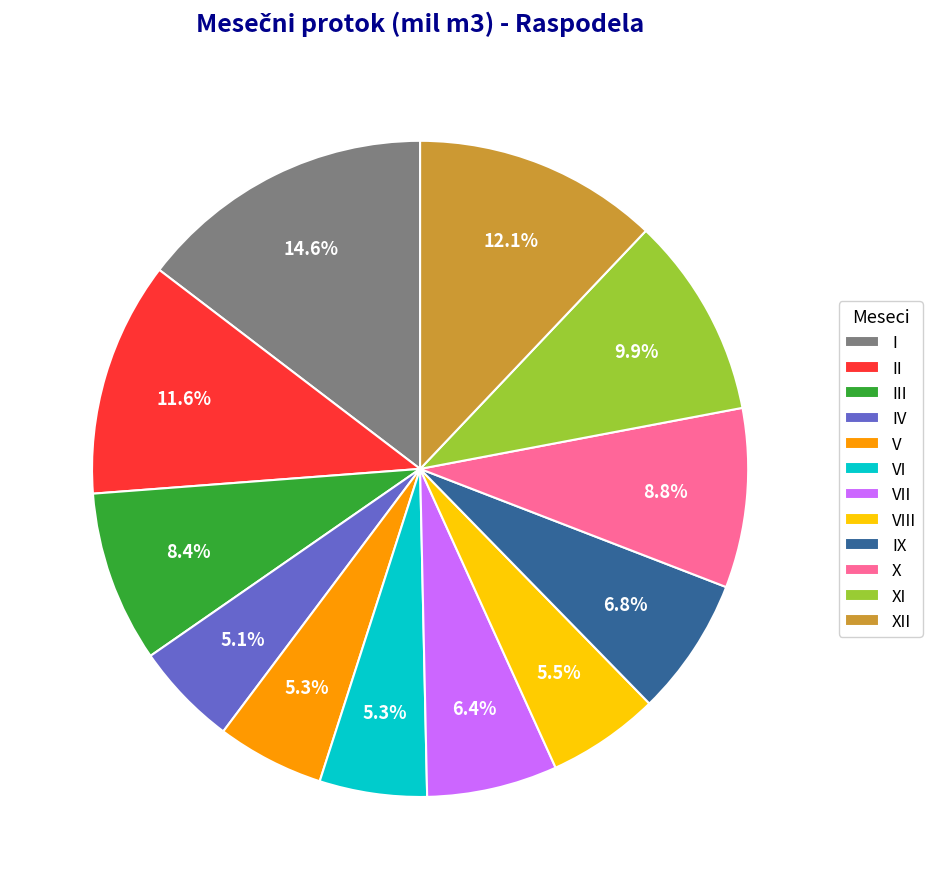

The XII slice represents 12% of the pie. True or false?

True